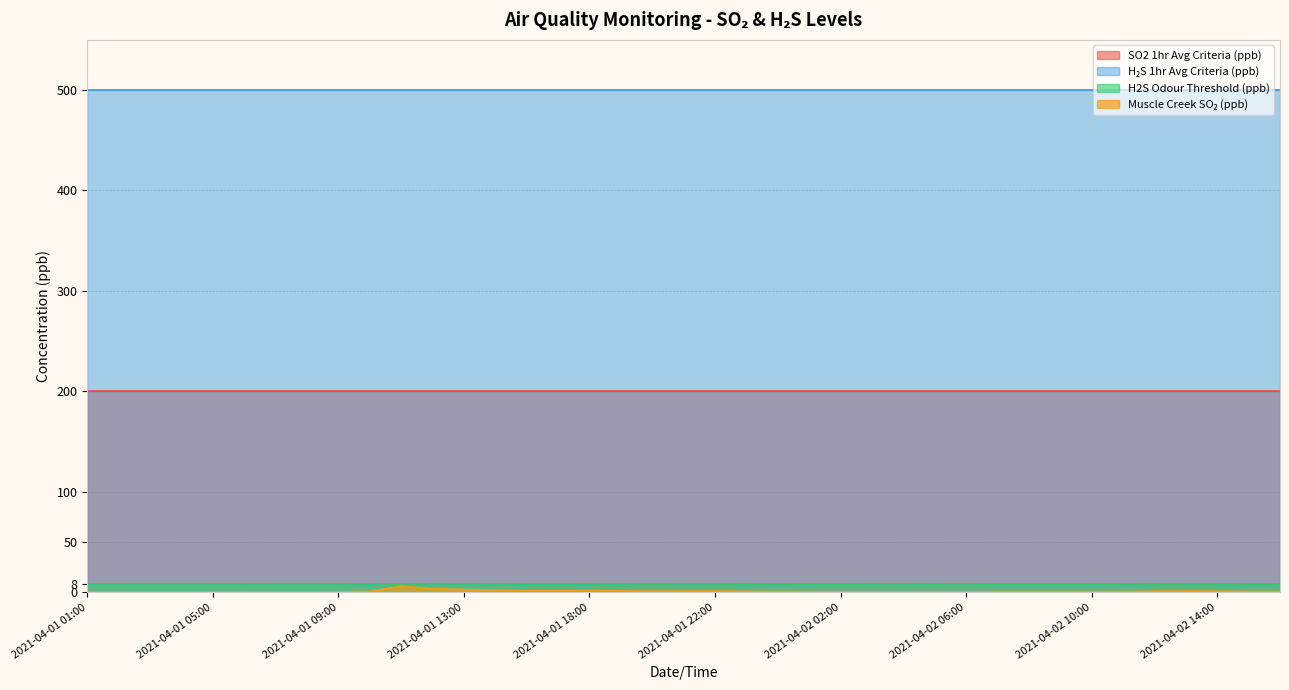

Which category has the highest value across all series?

2021-04-01 01:00